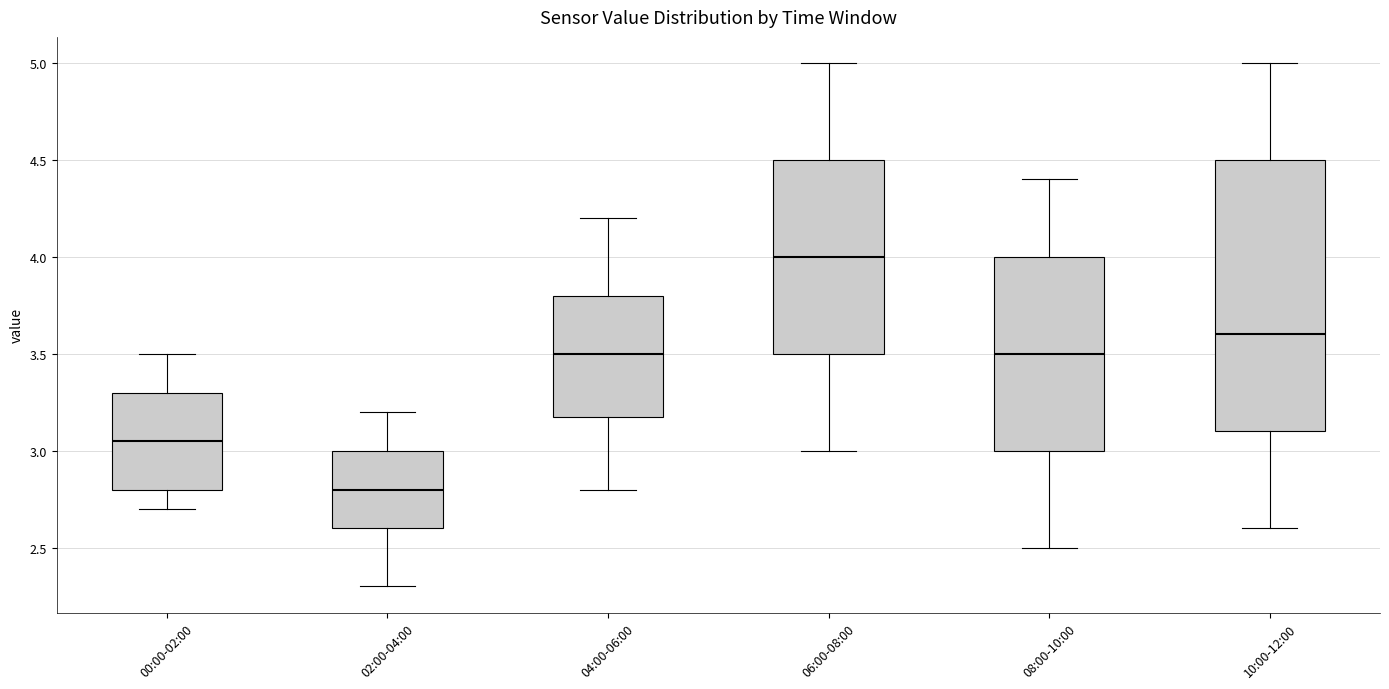

Which box's median line is the lowest?

02:00-04:00